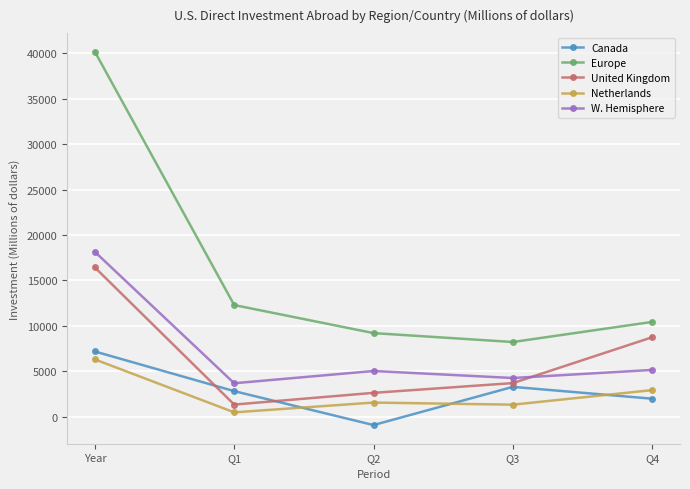

At which category does Netherlands reach its first local valley?

Q1